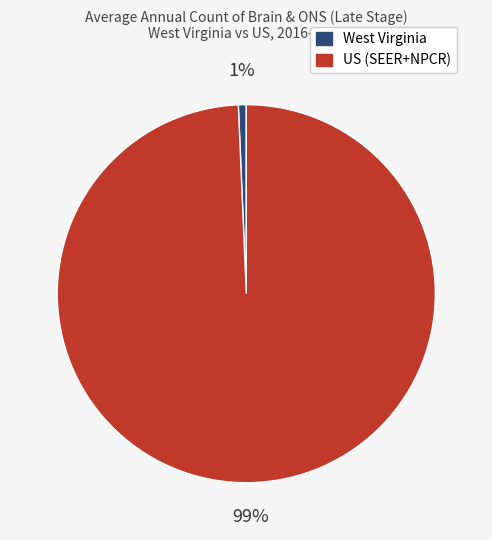

Count the number of slices in the pie.

2